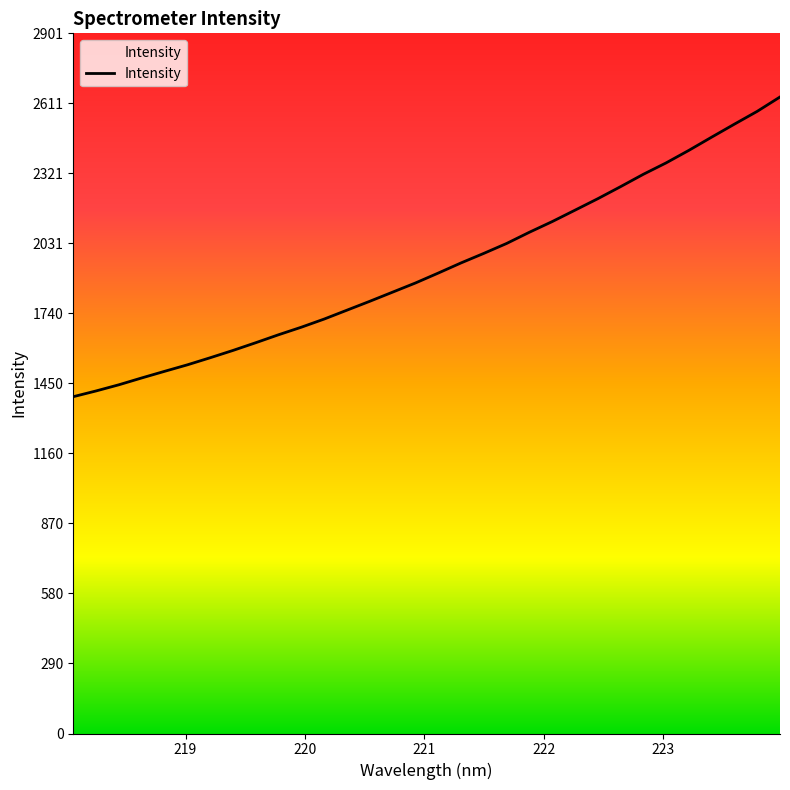

What is the change in value from 220.7354 to 221.1174?

+79.0